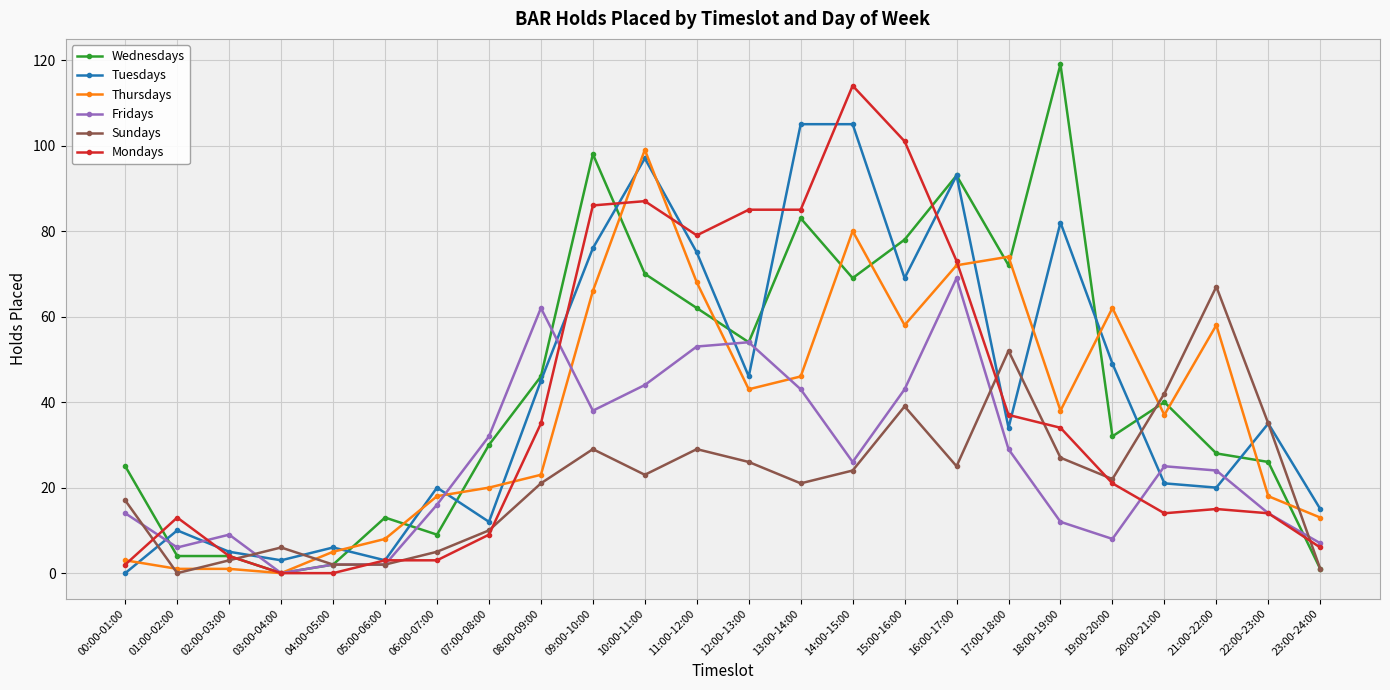

What is the difference between the Fridays values at 03:00-04:00 and 00:00-01:00?

14